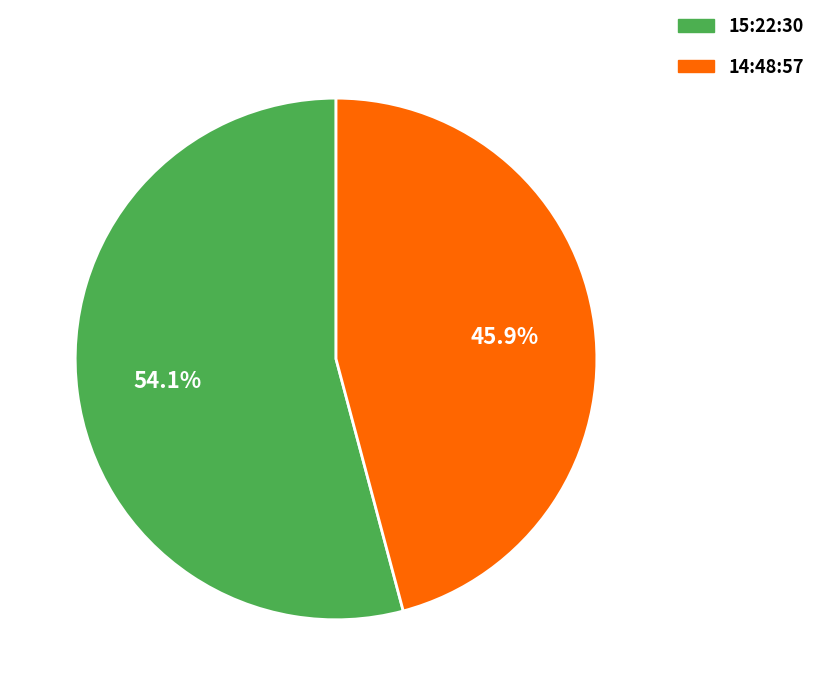

Count the number of slices in the pie.

2